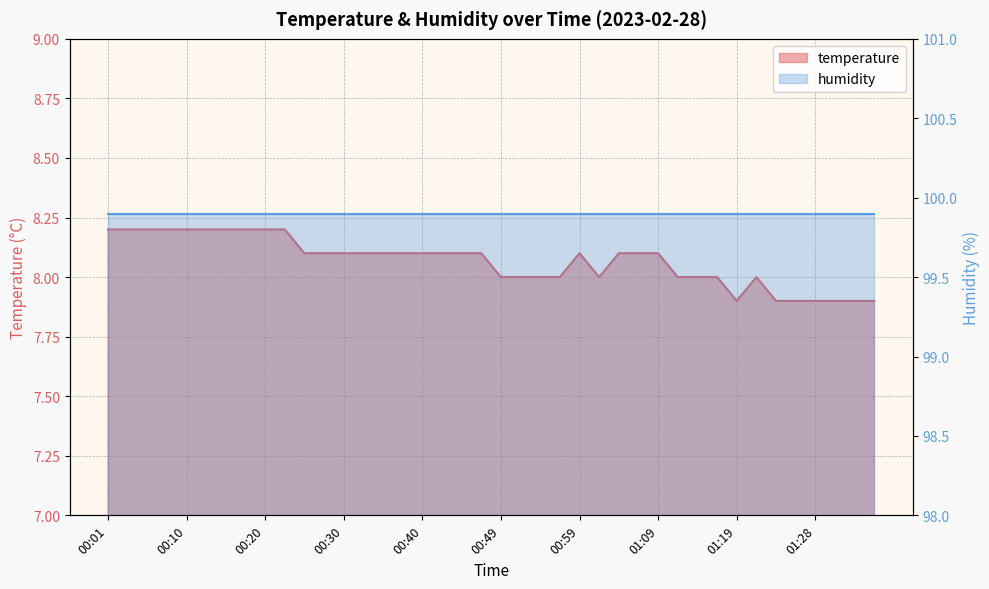

Which has a higher value, 00:57 or 00:06?

00:06